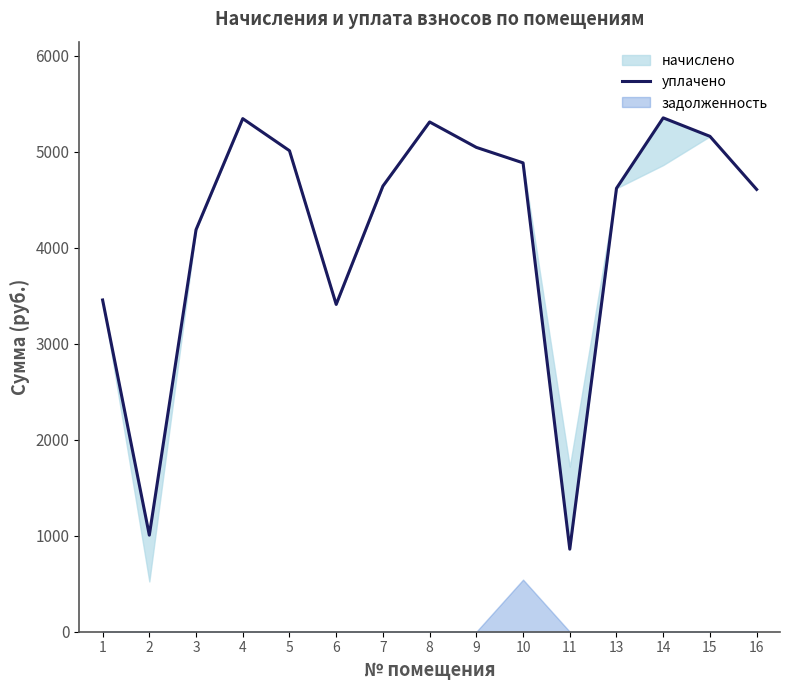

How many points are lower than both their immediate neighbors (excluding endpoints)?

3